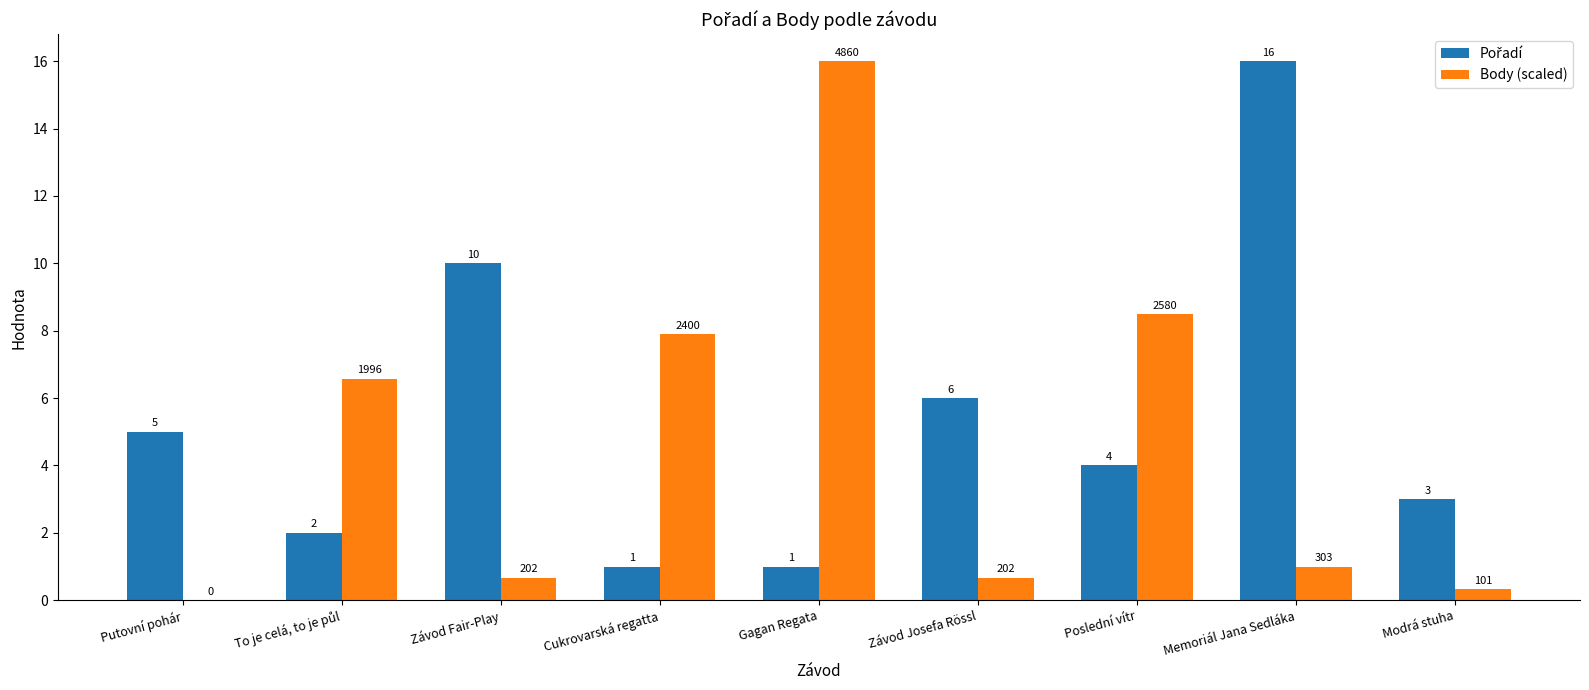

What is the approximate value of Body (scaled) at Memoriál Jana Sedláka?

1.0